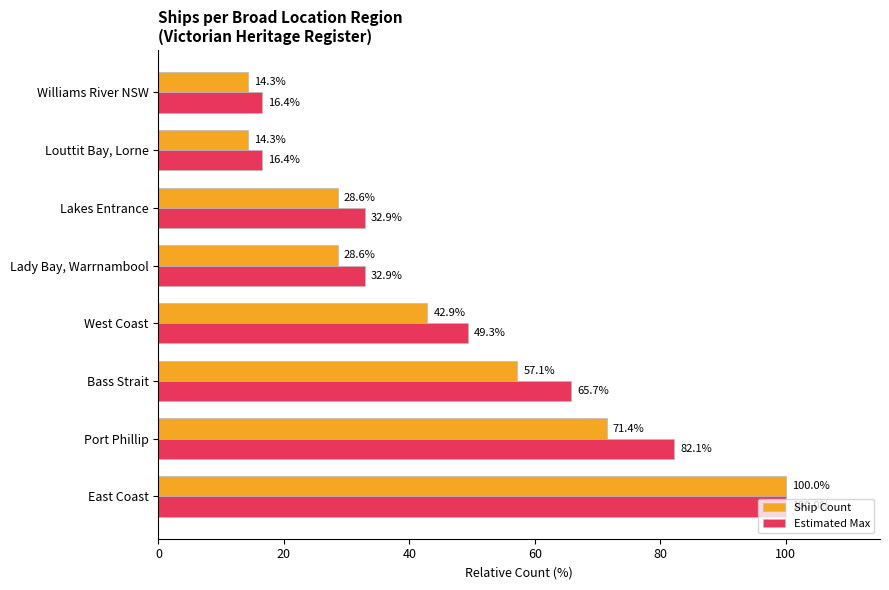

How many distinct data groups are displayed?

2